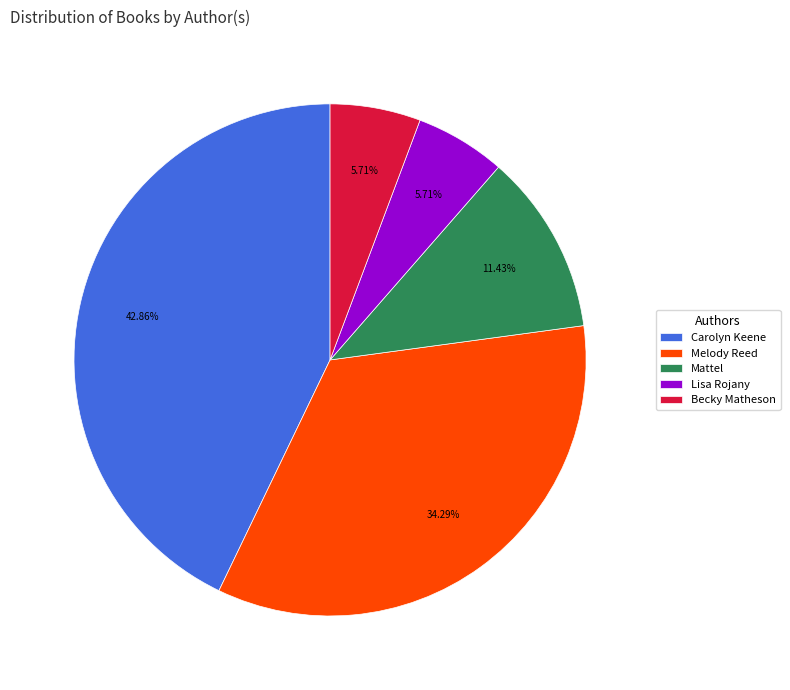

Combined, do Becky Matheson and Lisa Rojany account for over 50%?

No